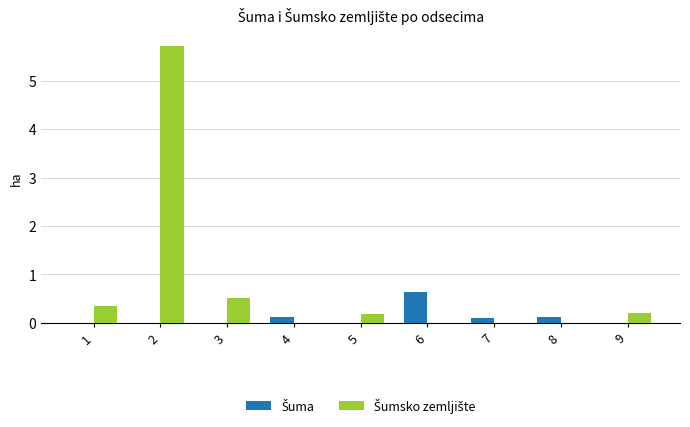

What is the greatest value displayed?

5.7